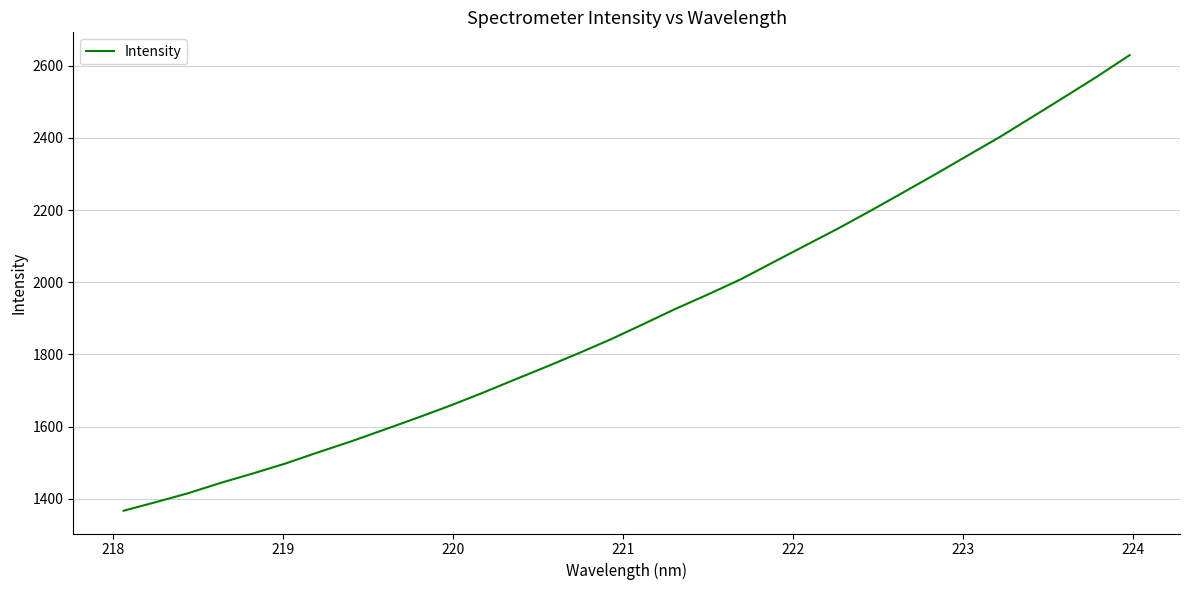

What is the minimum value shown in the chart?

1366.8